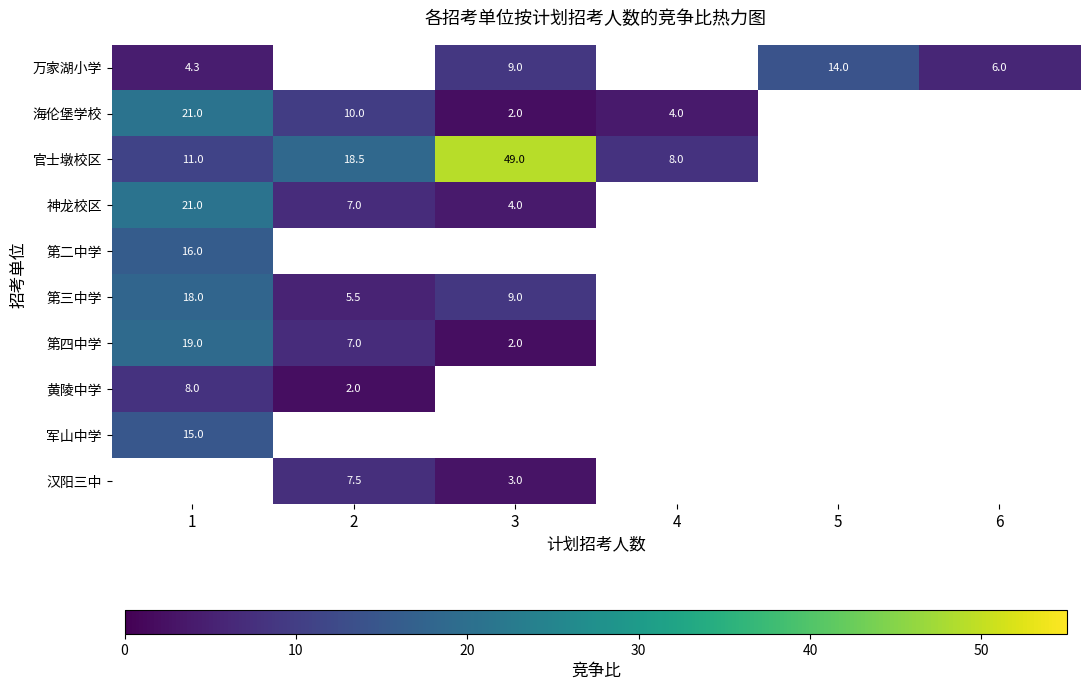

How many positive values does the 神龙校区 series have?

3